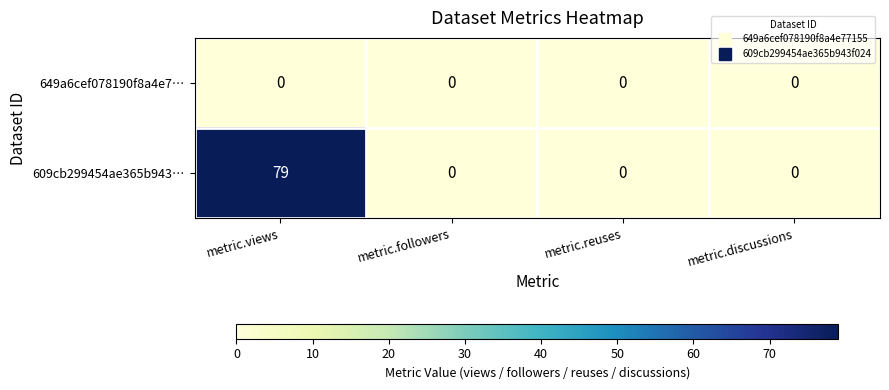

At which category is the sum across all series the highest?

metric.views